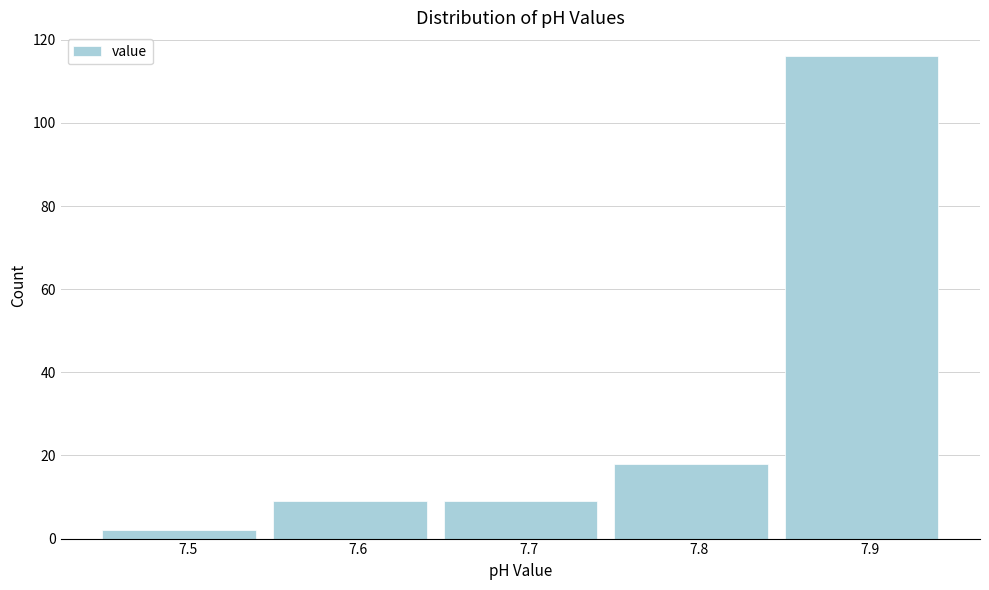

Reading left to right, extract all data points from this chart.

7.5=2	7.6=9	7.7=9	7.8=18	7.9=116